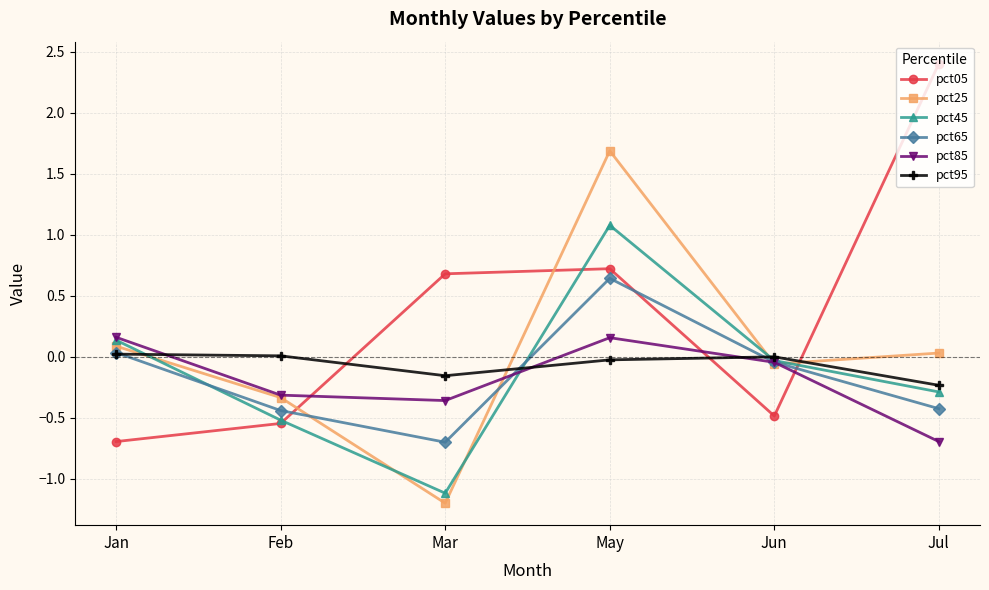

At which category is the sum across all series the highest?

May